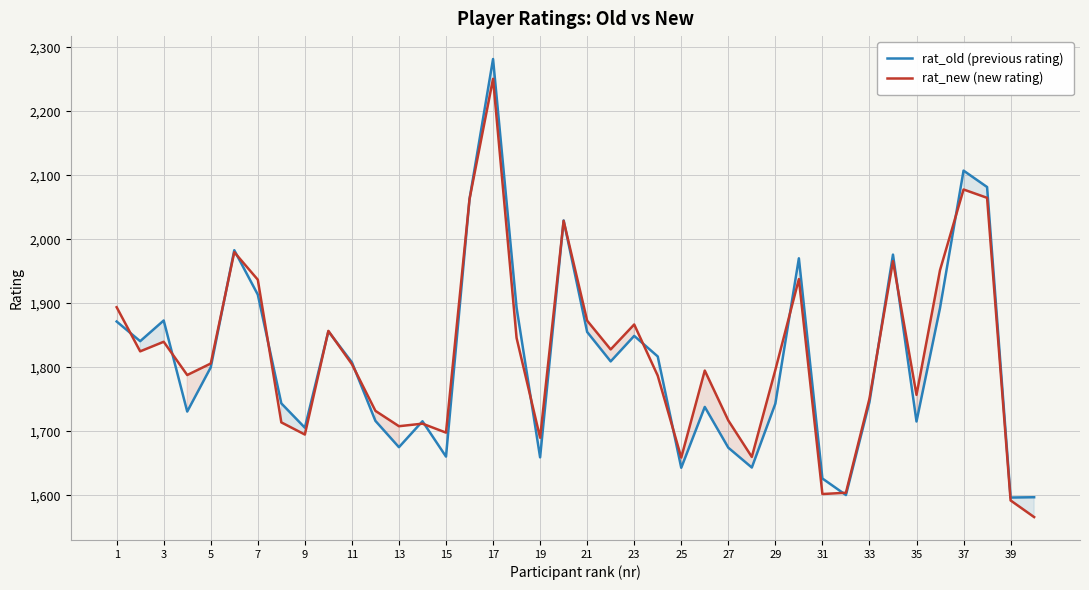

Which series has the largest total across all categories?

rat_new (new rating)